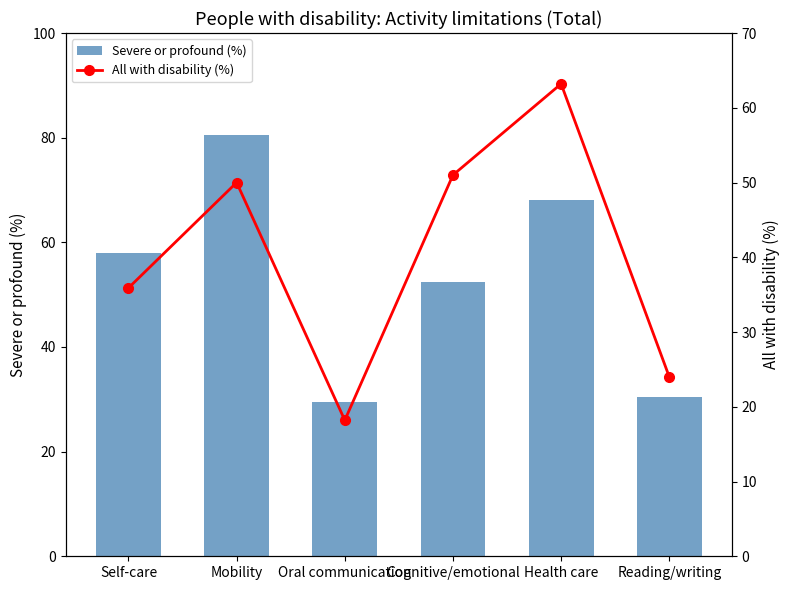

Is it true that Severe or profound (%) equals 48.1 at Oral communication?

False